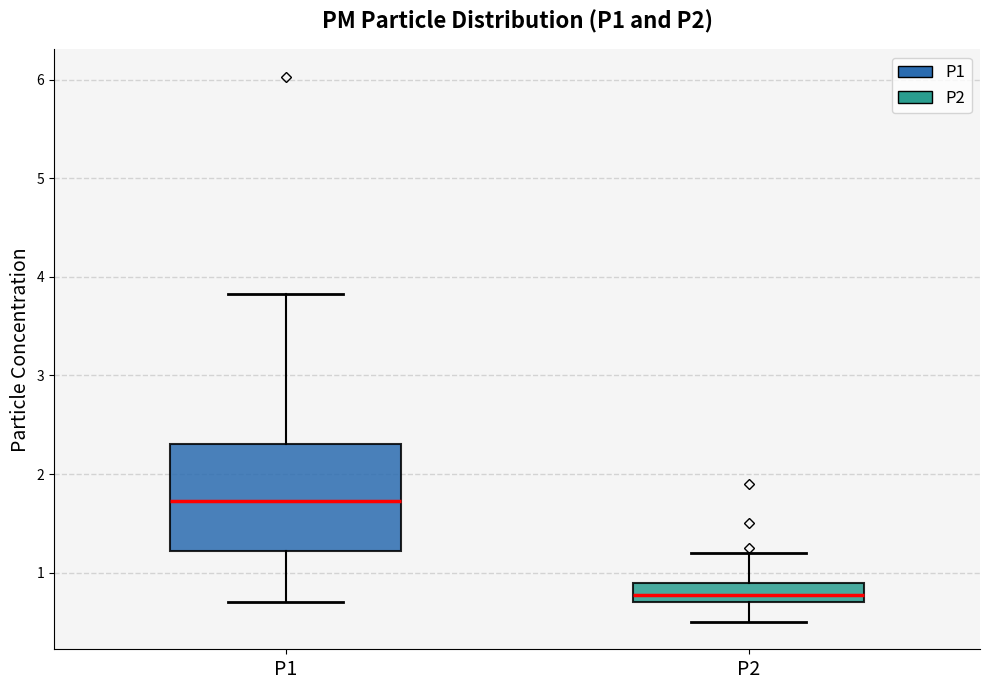

Reading left to right, read every box against the y-axis: the position of its median line, the range the box covers, and the ends of its whiskers. The values are not printed on the chart, so give them approximately, as read against the axis.

P1: median 1.7, box 1.2 to 2.3, whiskers 0.7 to 3.8
P2: median 0.8, box 0.7 to 0.9, whiskers 0.5 to 1.2